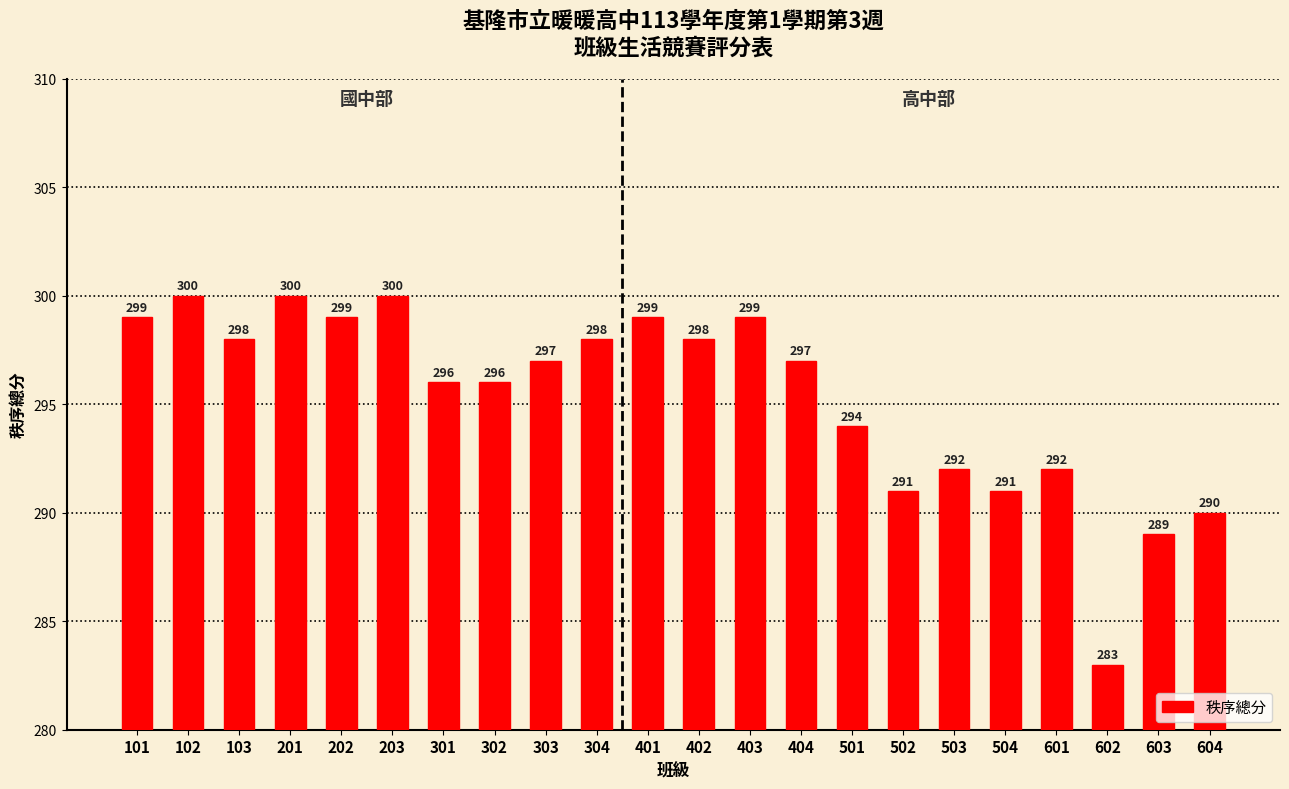

Which label corresponds to the smallest value in the chart?

602